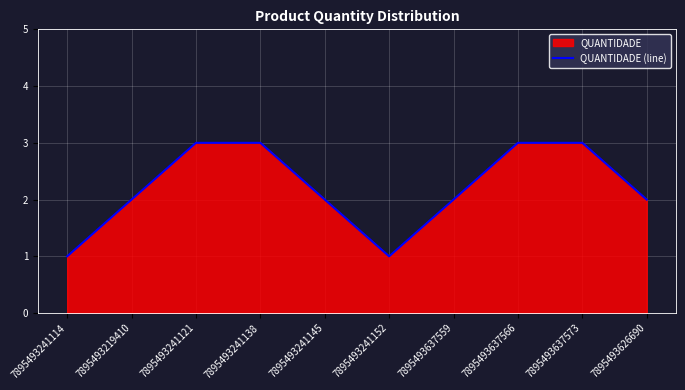

Where is the data nearest to the value 2?

7895493219410